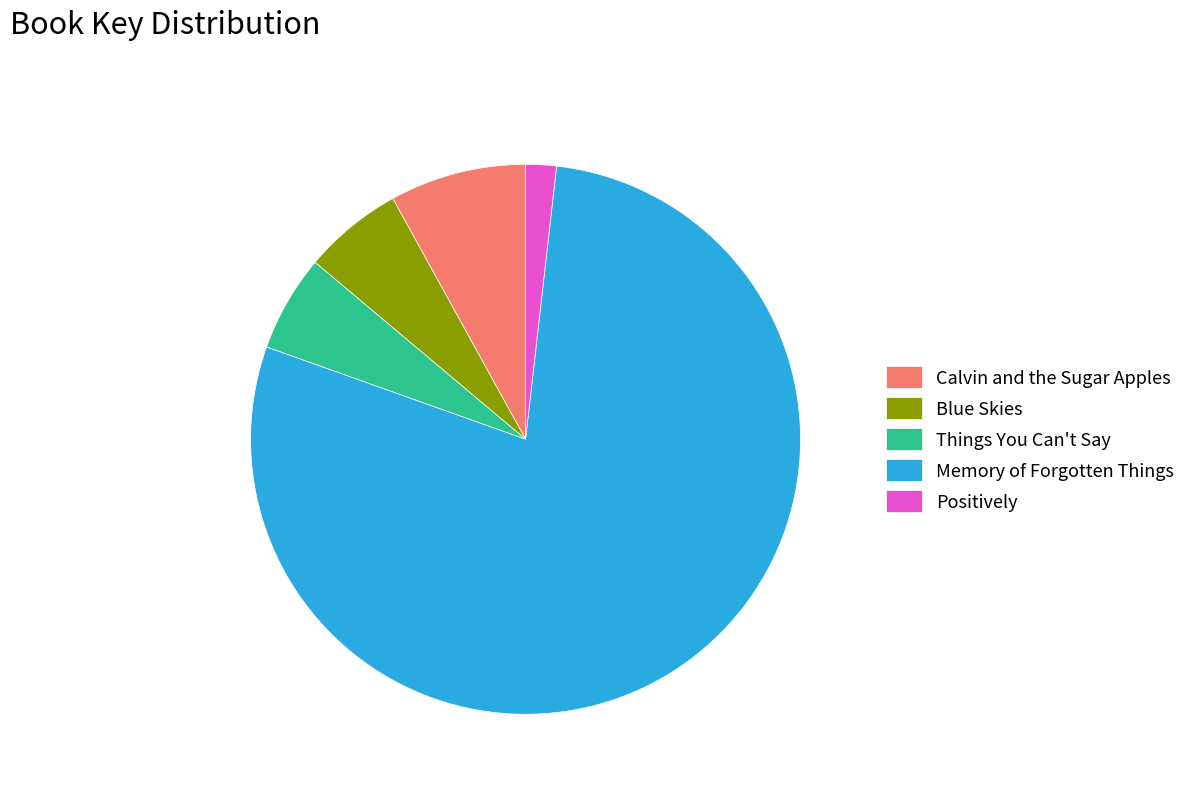

Count the number of slices in the pie.

5